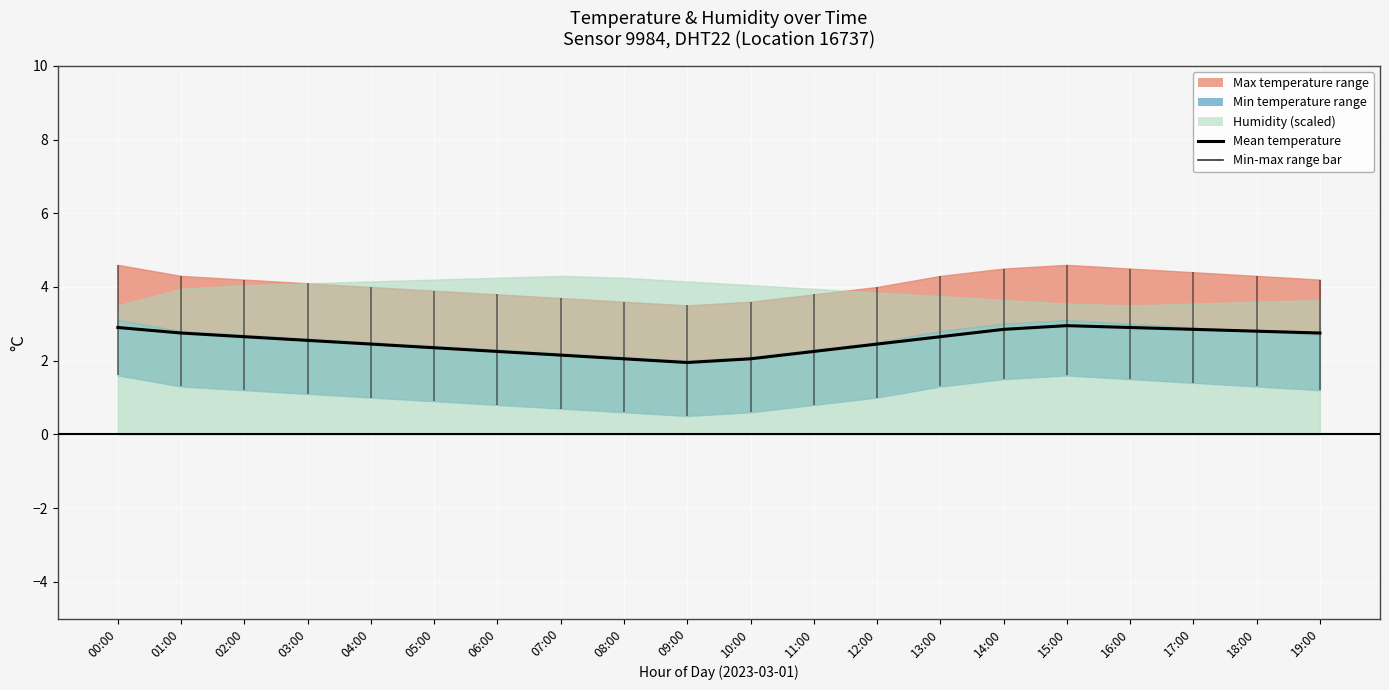

What is the greatest value displayed?

3.0